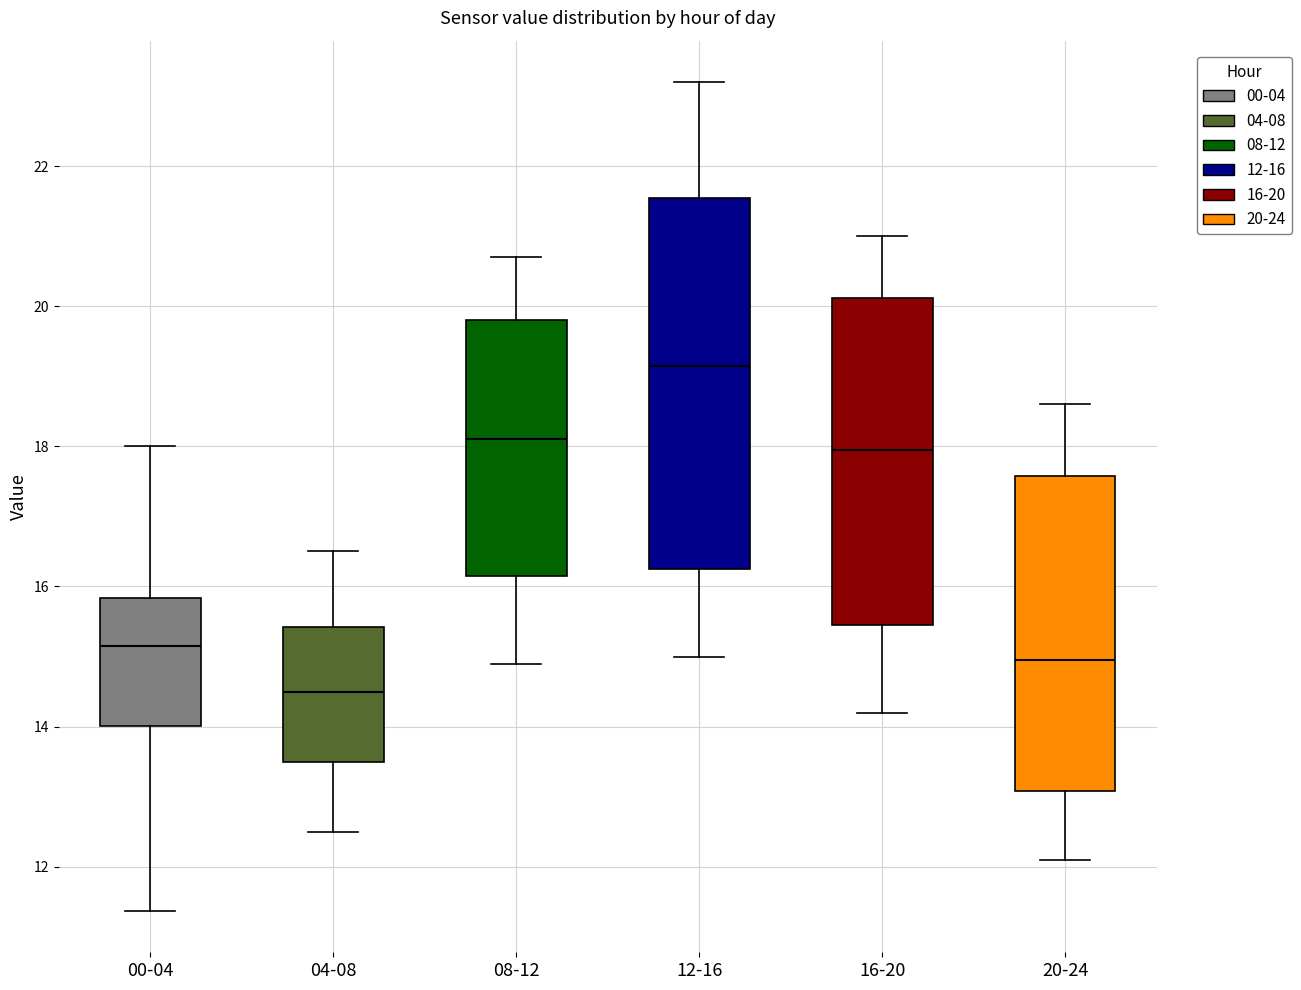

Reading left to right, read every box against the y-axis: the position of its median line, the range the box covers, and the ends of its whiskers. The values are not printed on the chart, so give them approximately, as read against the axis.

00-04: median 15.2, box 14.0 to 15.8, whiskers 11.4 to 18.0
04-08: median 14.6, box 13.6 to 15.4, whiskers 12.6 to 16.6
08-12: median 18.2, box 16.2 to 19.8, whiskers 15.0 to 20.8
12-16: median 19.2, box 16.2 to 21.6, whiskers 15.0 to 23.2
16-20: median 18.0, box 15.4 to 20.2, whiskers 14.2 to 21.0
20-24: median 15.0, box 13.0 to 17.6, whiskers 12.2 to 18.6